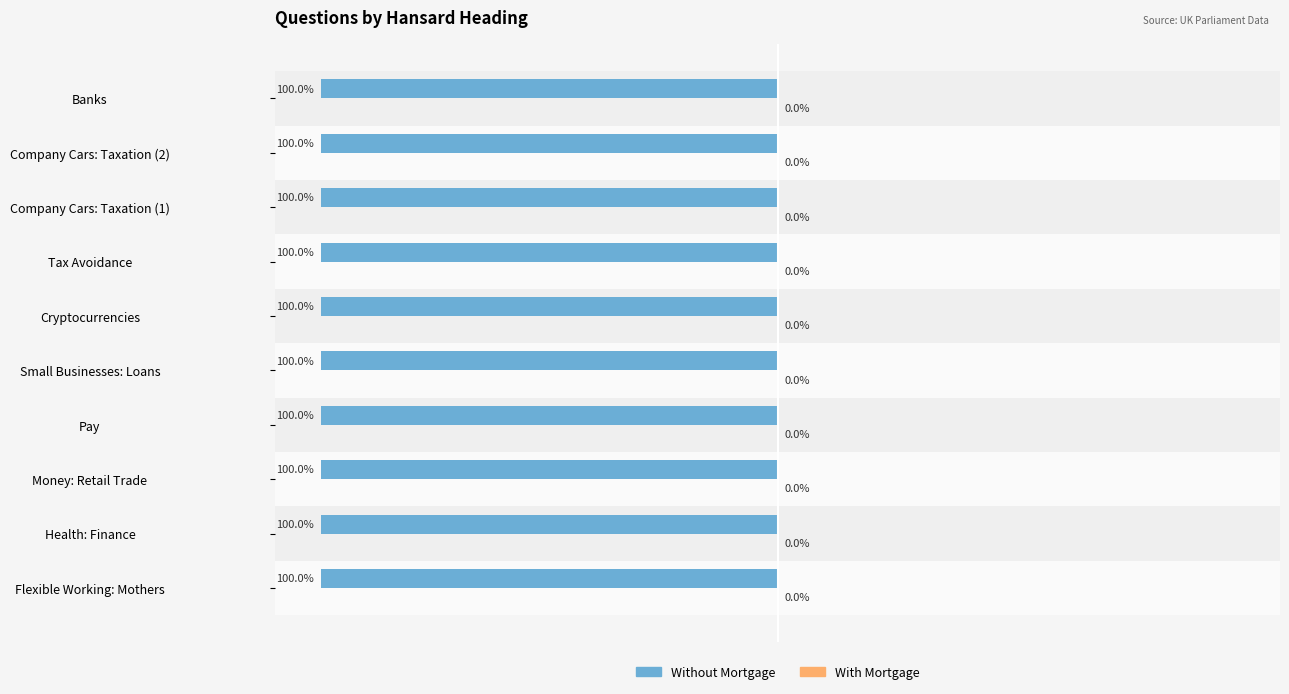

Does the chart contain stacked bars?

No